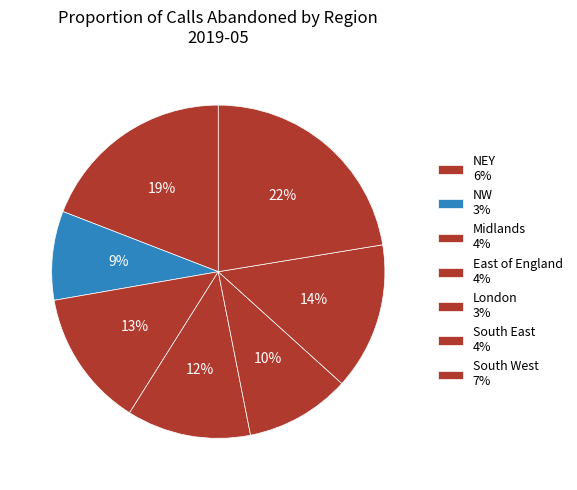

Is there a majority slice in this chart?

No